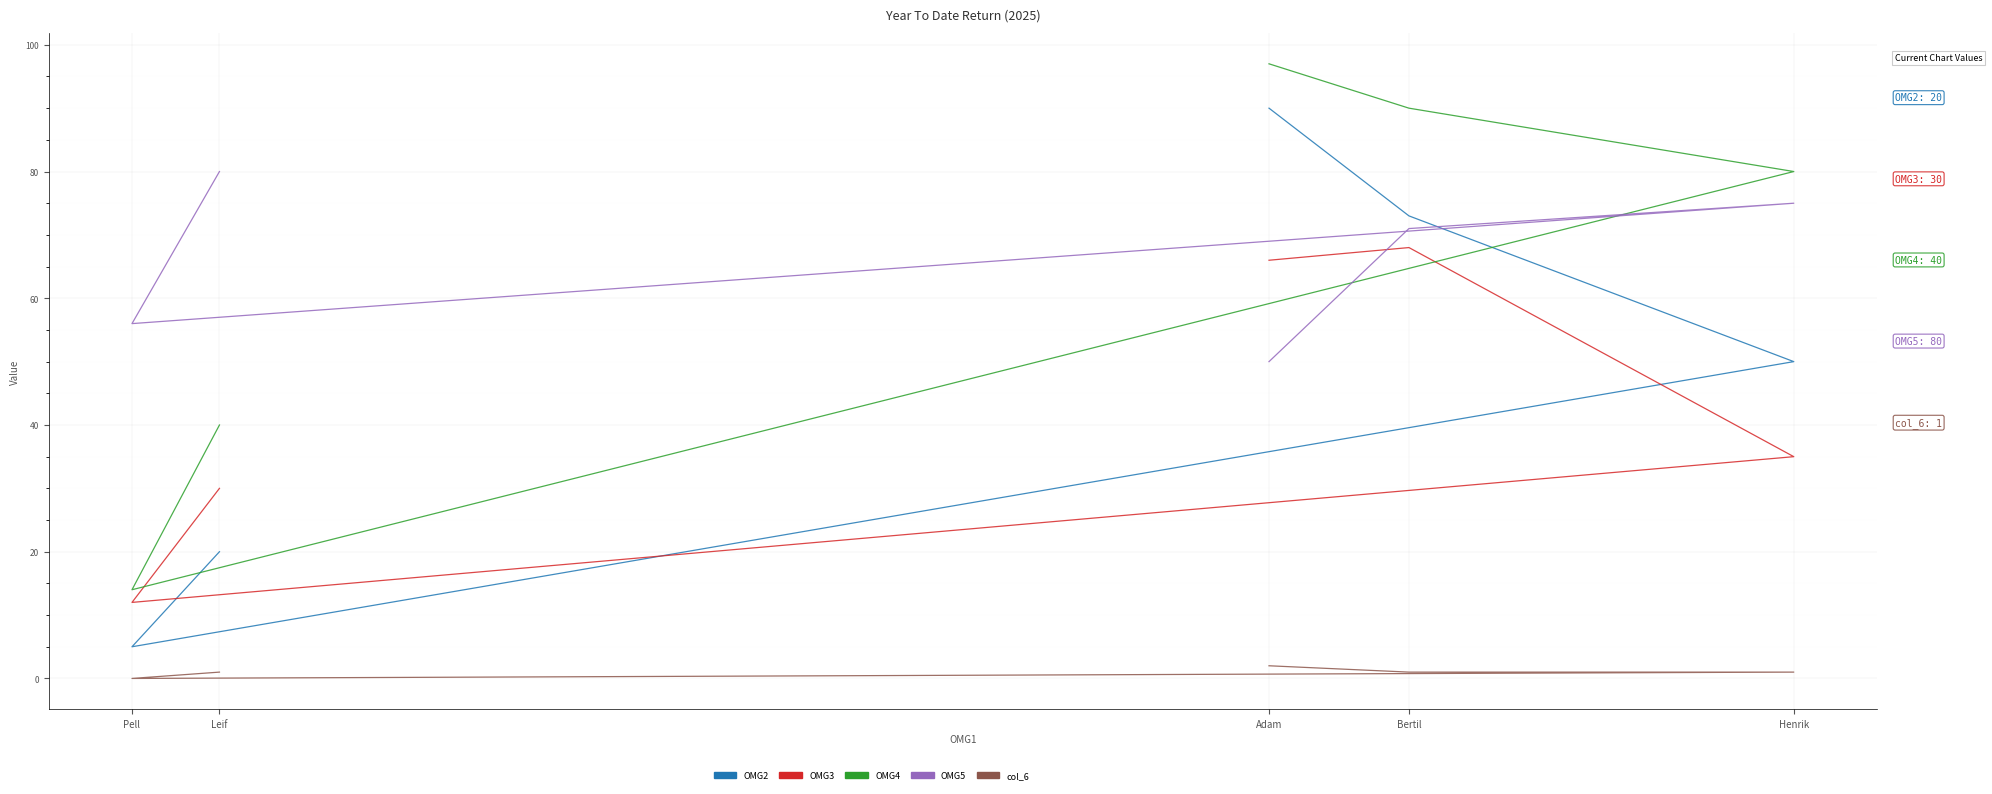

How many values in the OMG2 series exceed 50?

2